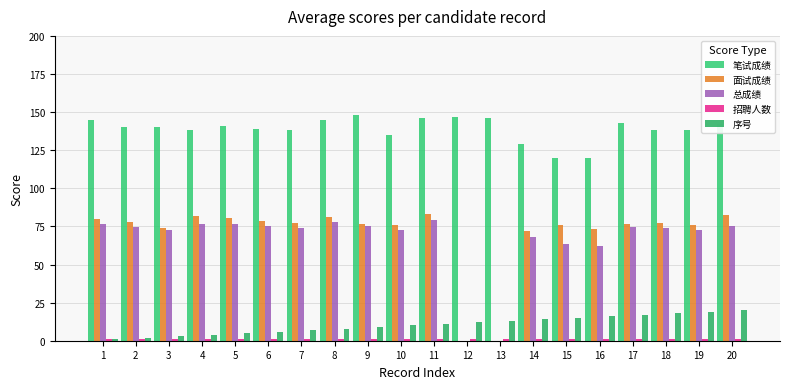

What is the total value across all series at 18?

308.4